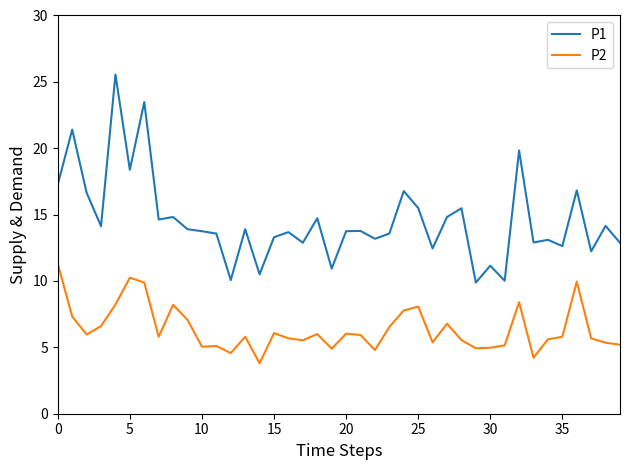

What is the average value of the P2 series?

6.4